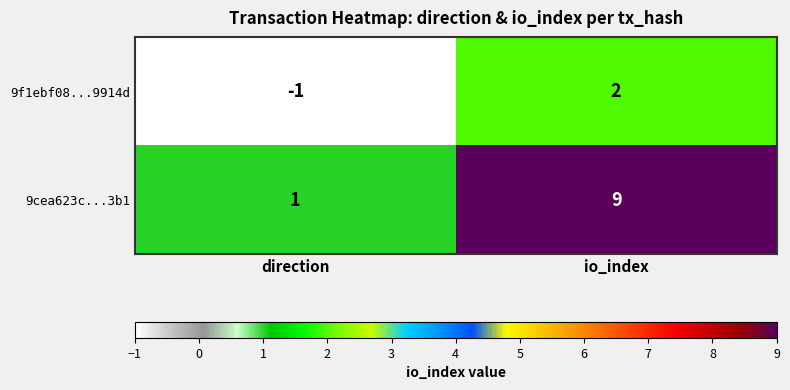

Which category has the lowest value across all series?

direction